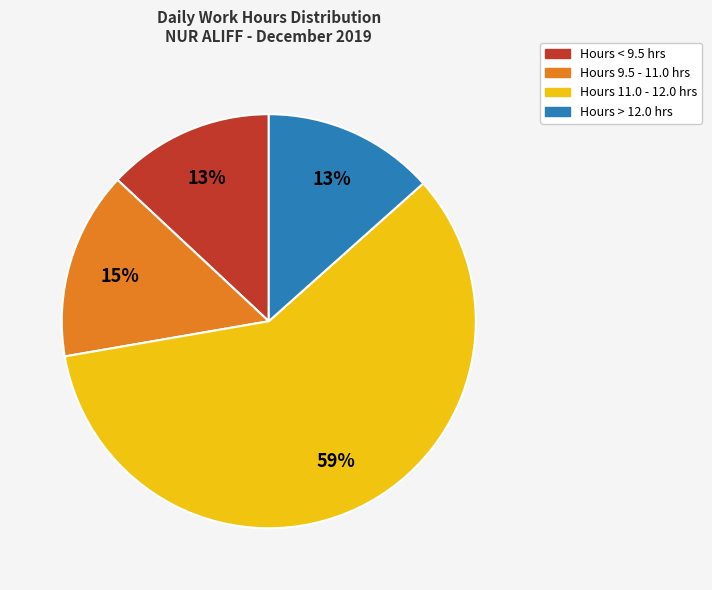

Is there any slice that represents more than half of the pie?

Yes